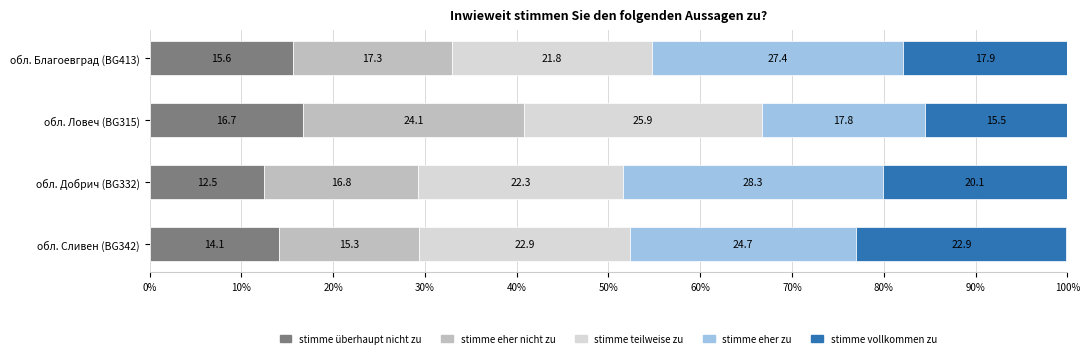

What is the total value across all series at обл. Сливен (BG342)?

99.9